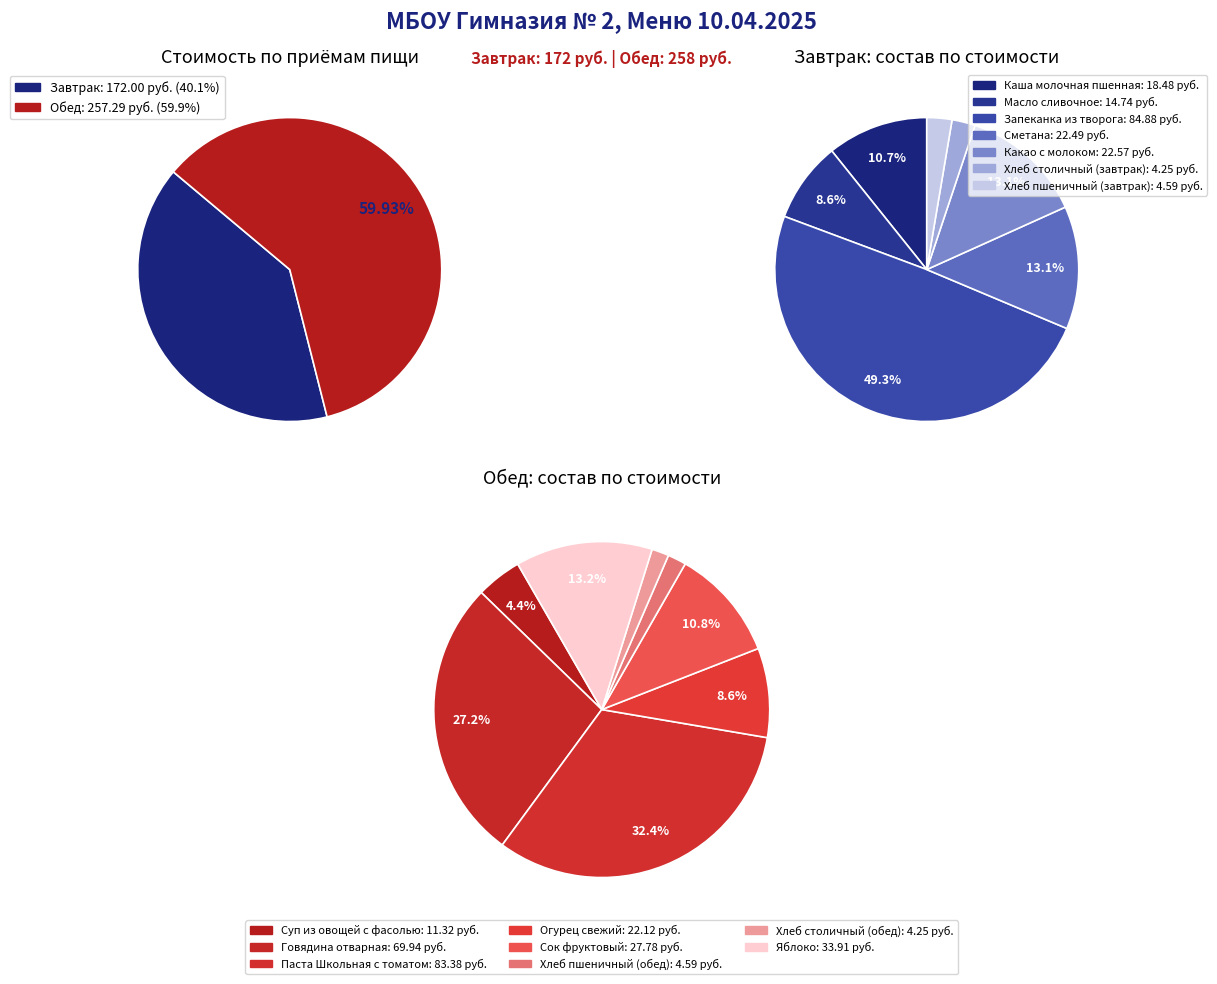

Count the number of slices in the pie.

15